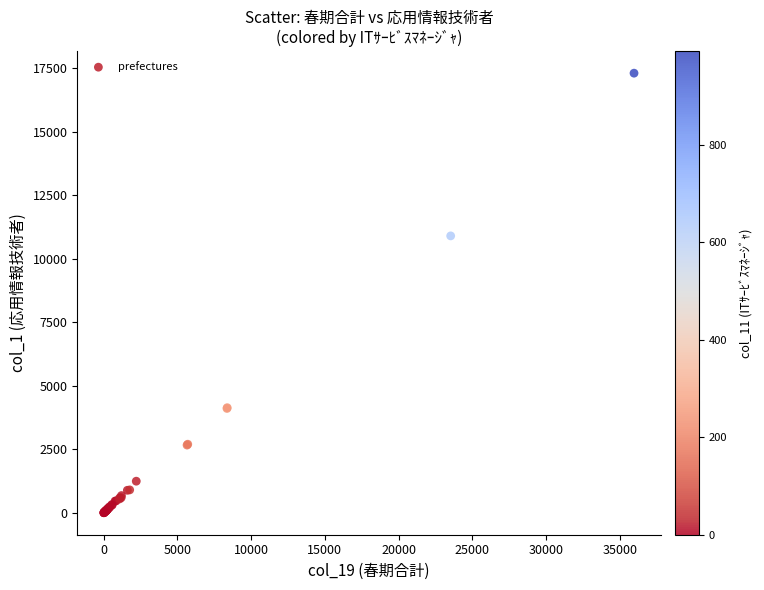

What Y value in the scatter plot is closest to 8660?

10907